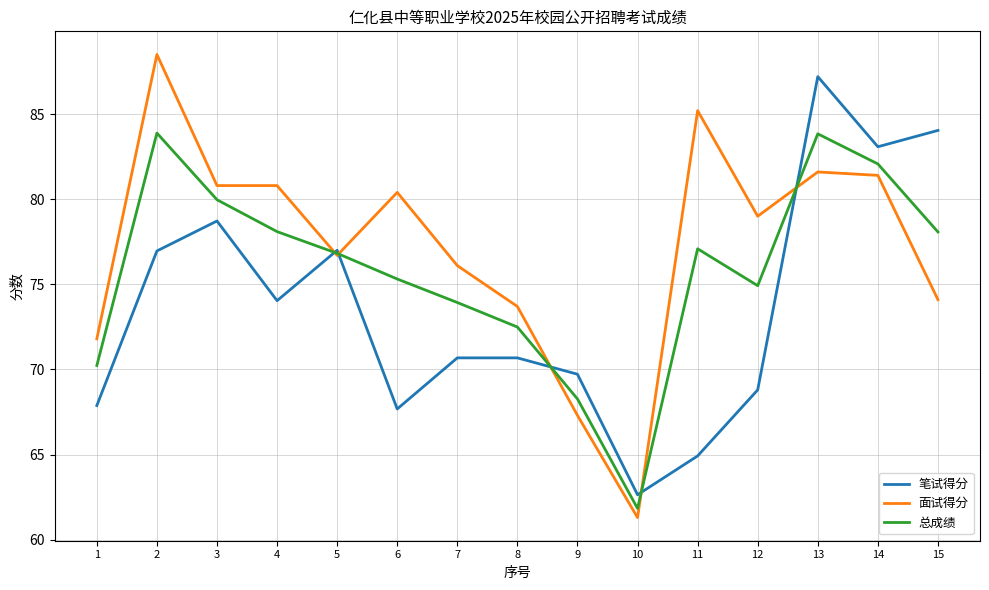

Which label corresponds to the smallest value in the chart?

10